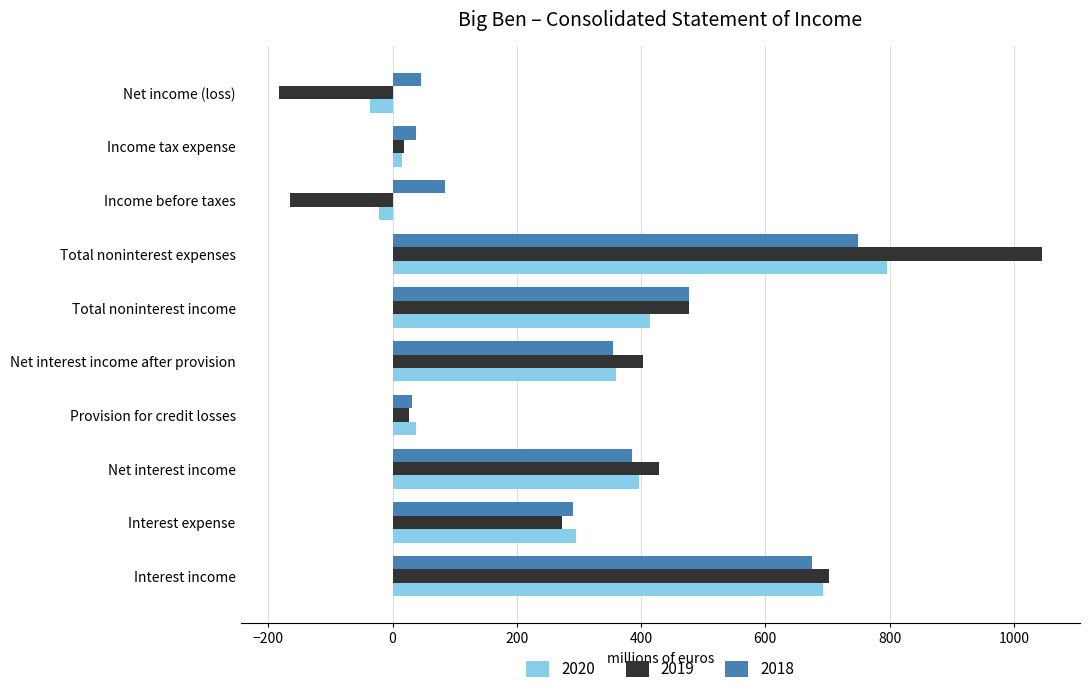

What is the lowest value of the 2020 series?

-36.7